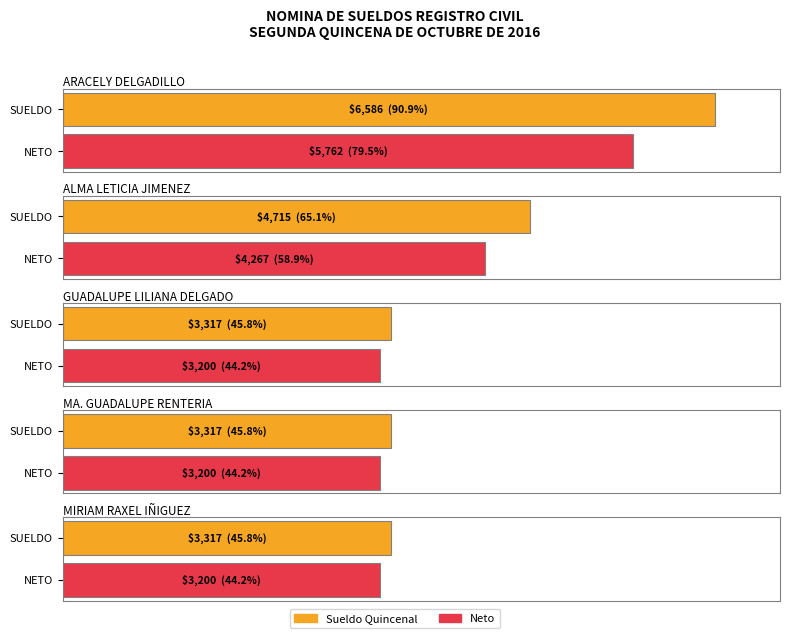

How many groups of bars are there?

5